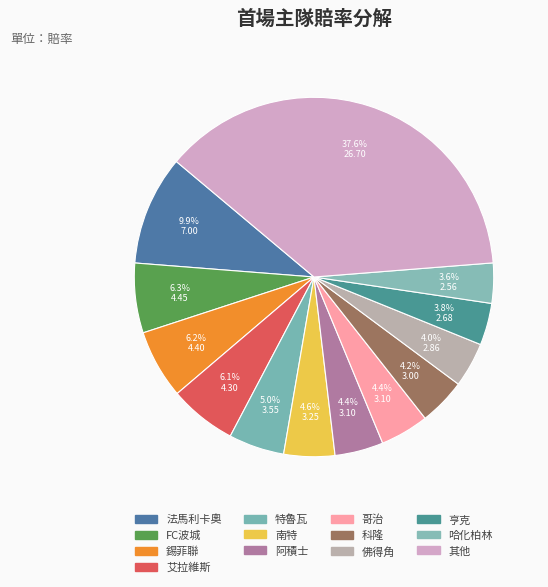

How many segments does this pie chart have?

13